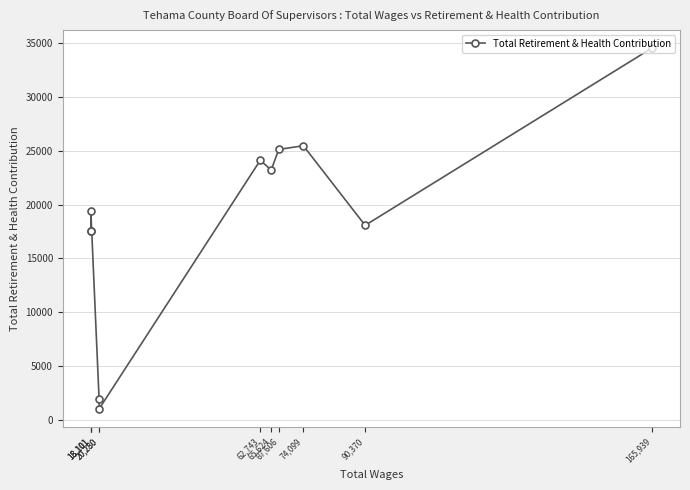

What is the greatest value displayed?

34514